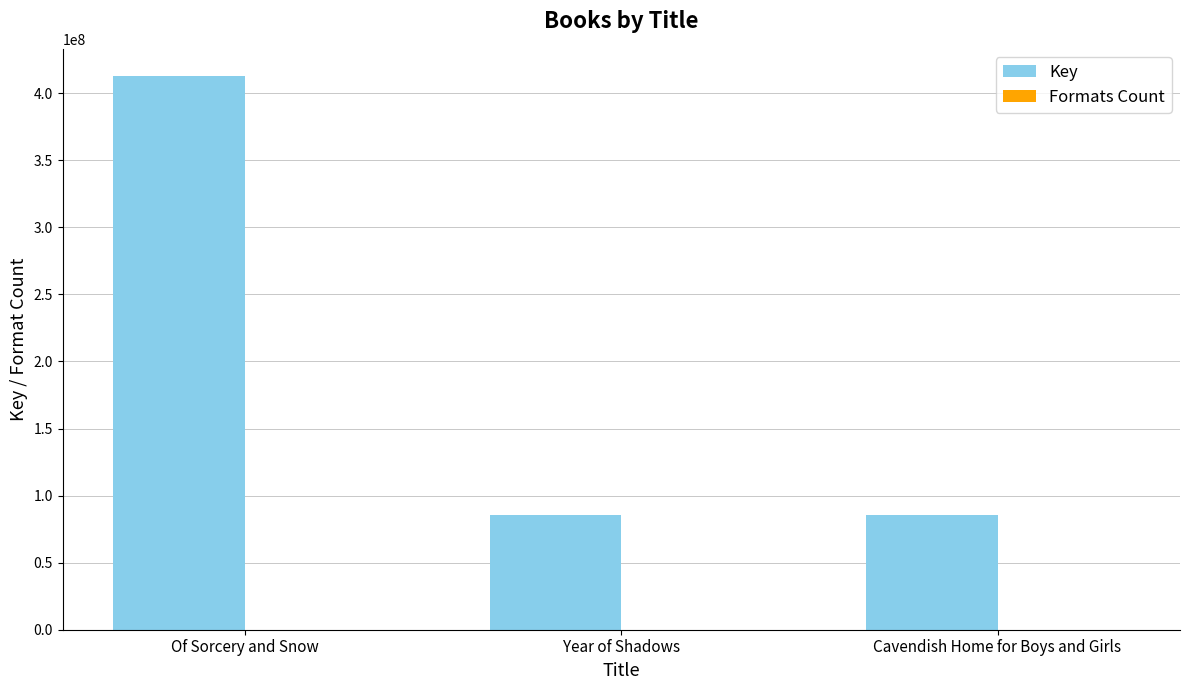

What is the sum of all Key values?

583280599